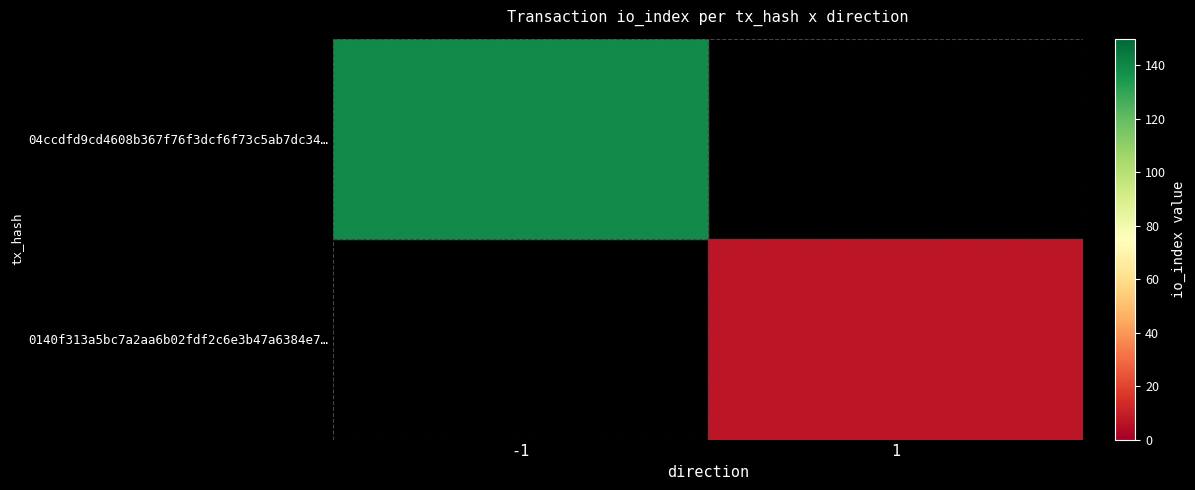

Which label corresponds to the smallest value in the chart?

1